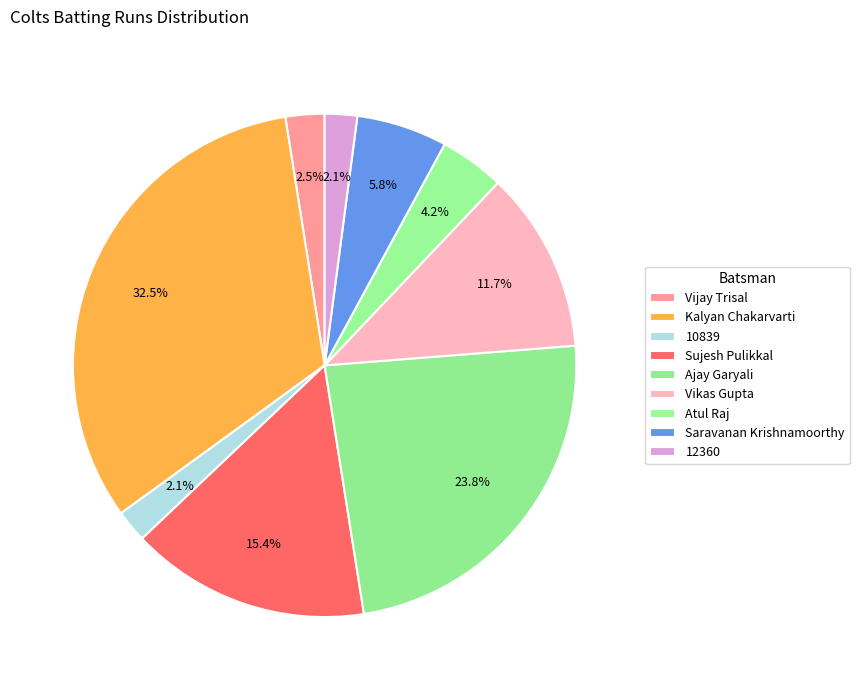

How much of the chart is everything except Ajay Garyali?

76.2%